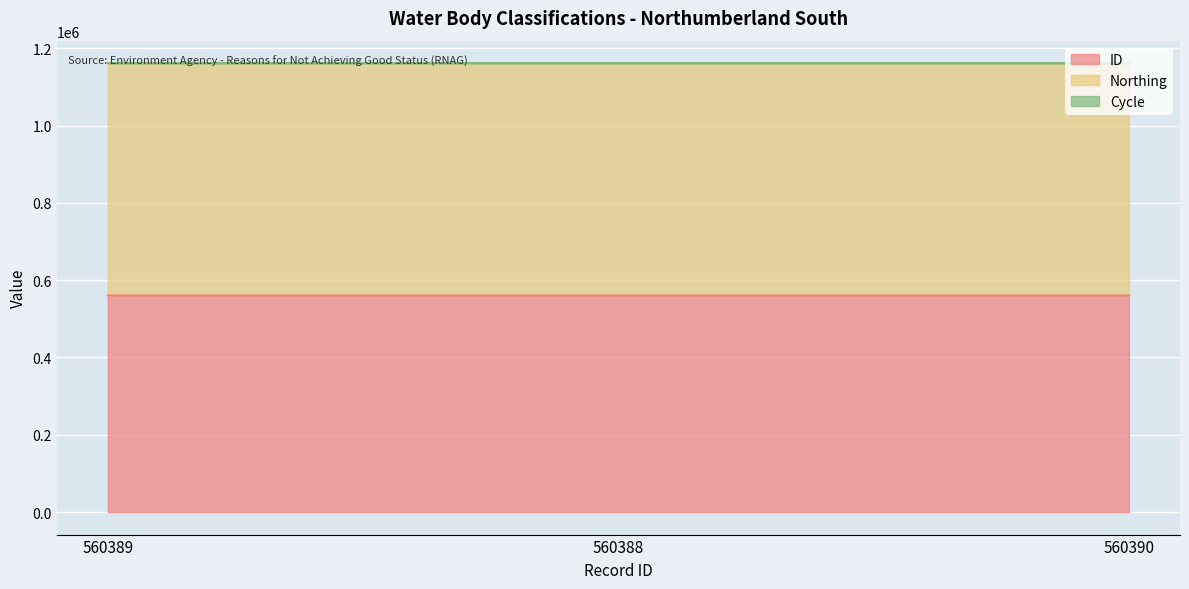

True or false: Northing has a value of 811773 at 560388.

False